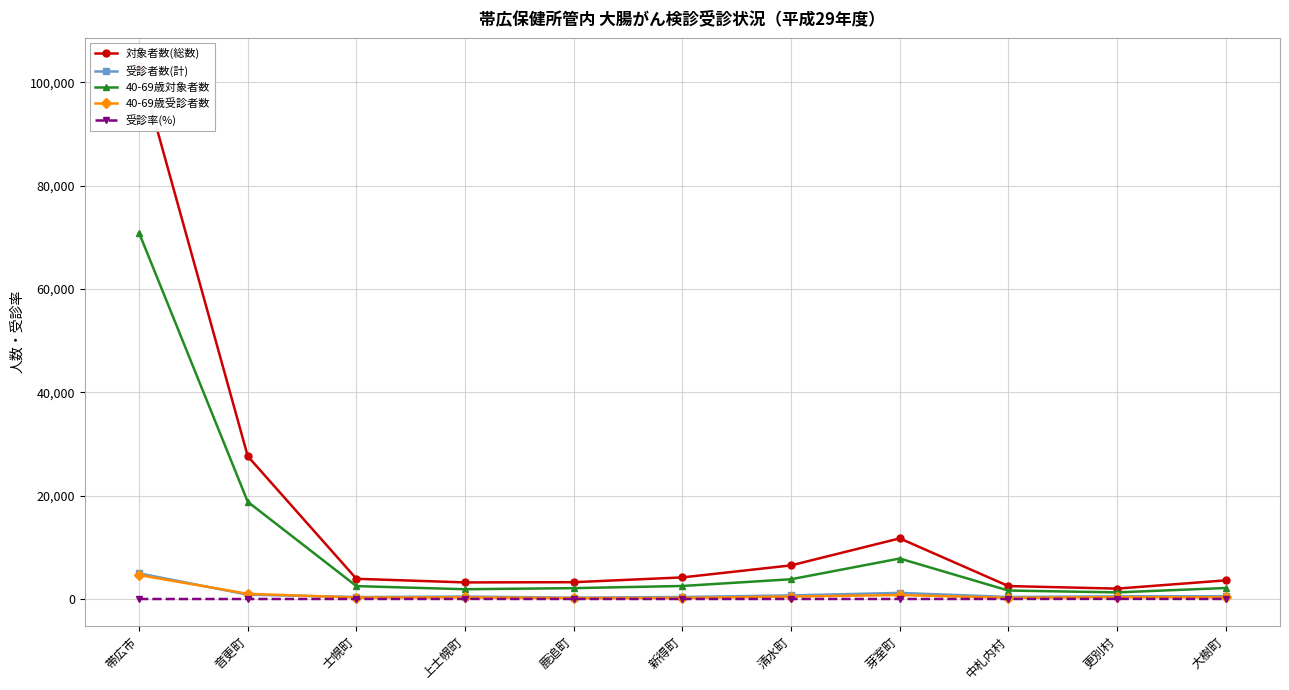

True or false: 40-69歳対象者数 and 受診者数(計) cross at least once.

False